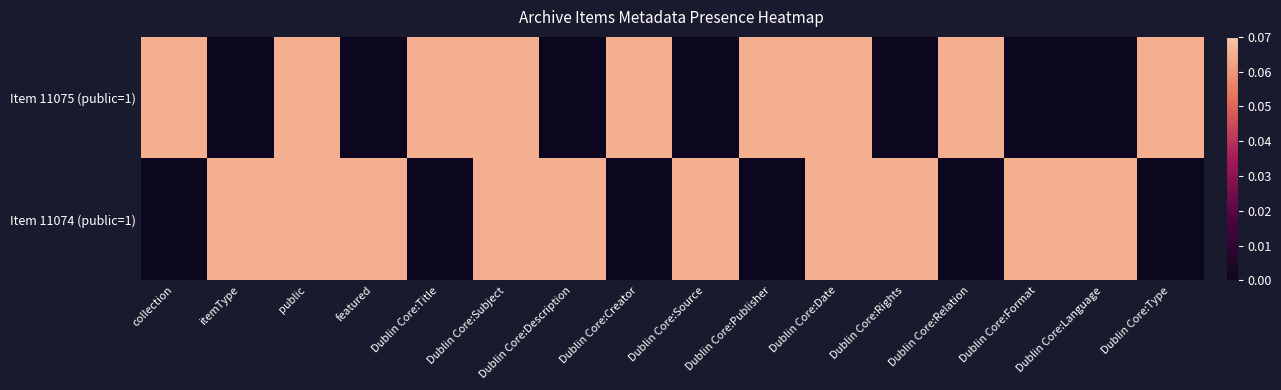

Rank the series at Dublin Core:Title from highest to lowest value.

Item 11075 (public=1), Item 11074 (public=1)